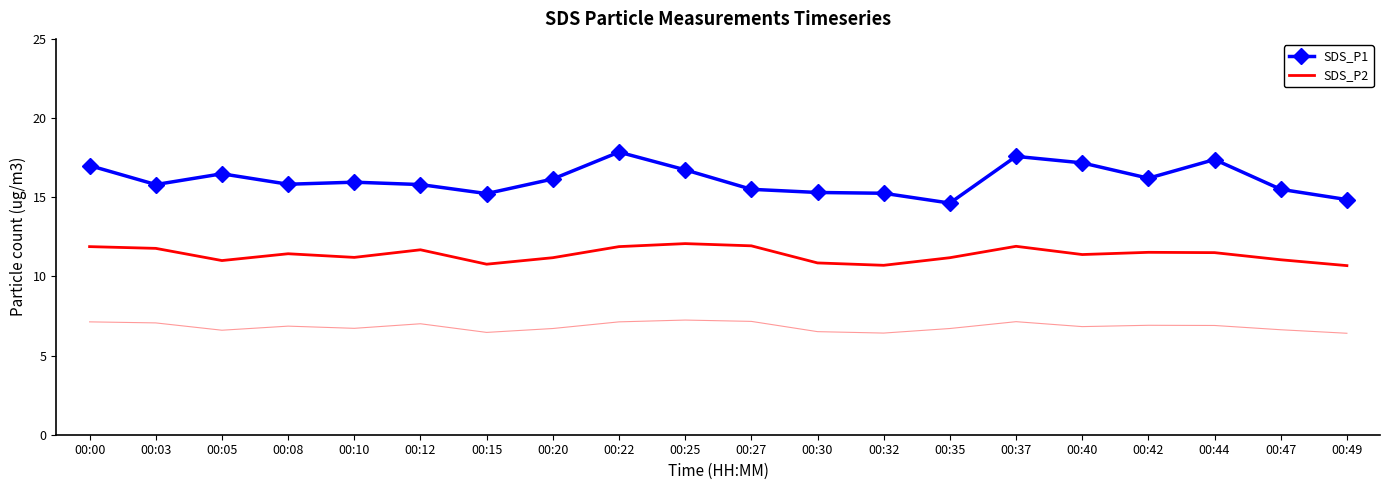

True or false: SDS_P1 and SDS_P2 cross at least once.

False